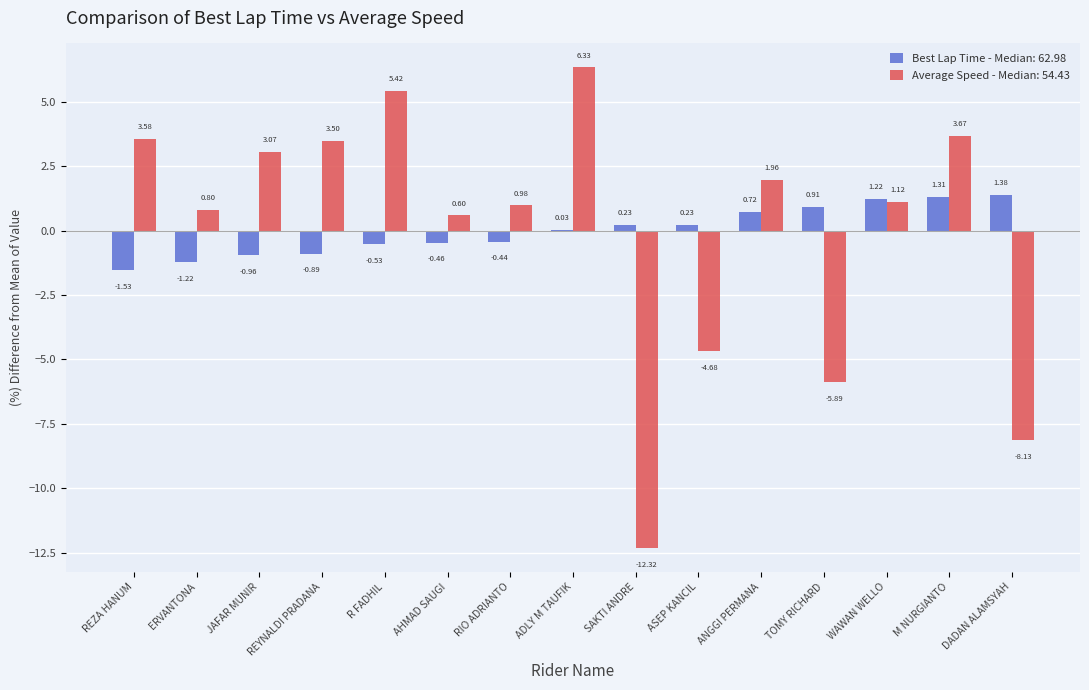

How many groups of bars are there?

15